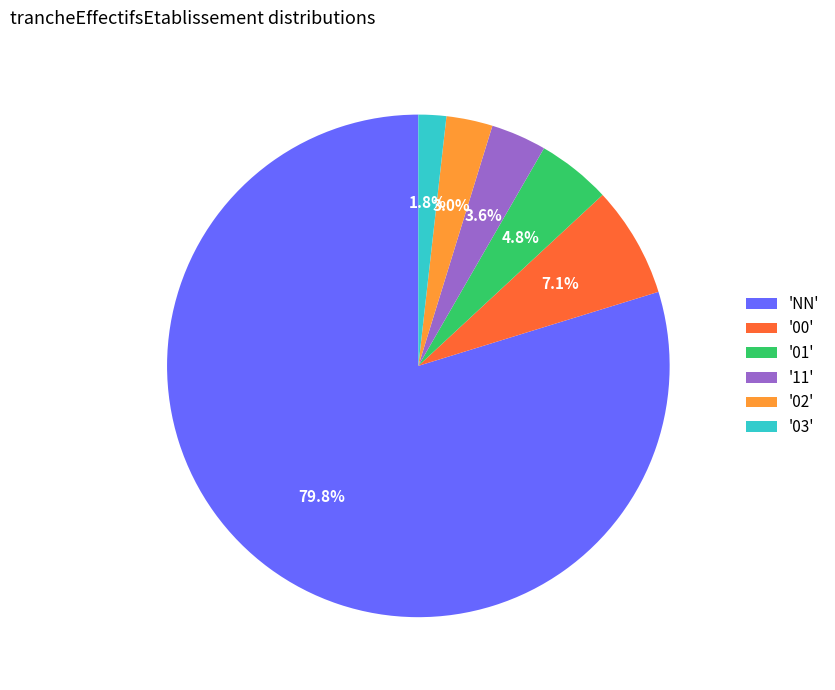

Is there any slice that represents more than half of the pie?

Yes